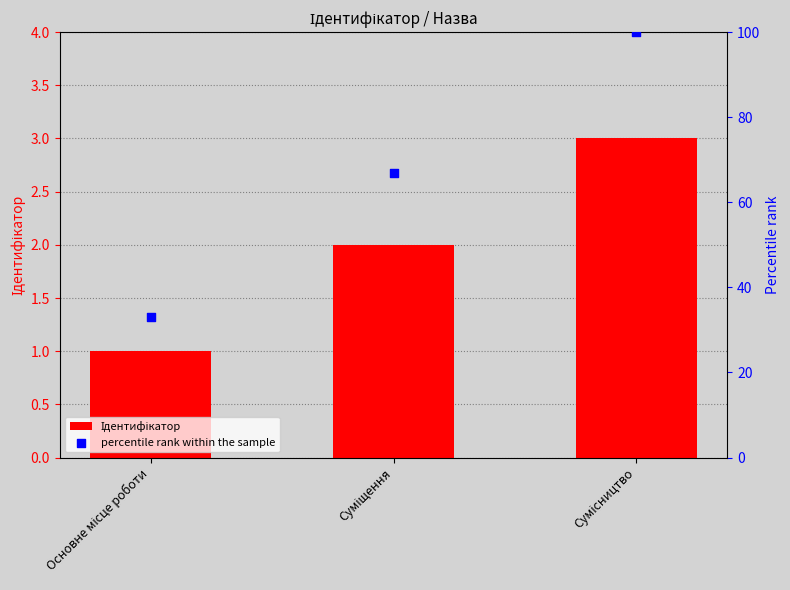

At which category is the sum across all series the highest?

Сумісництво